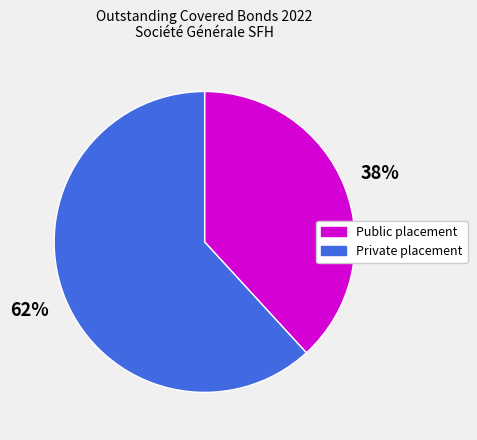

Rank the categories by value from lowest to highest.

Public placement, Private placement